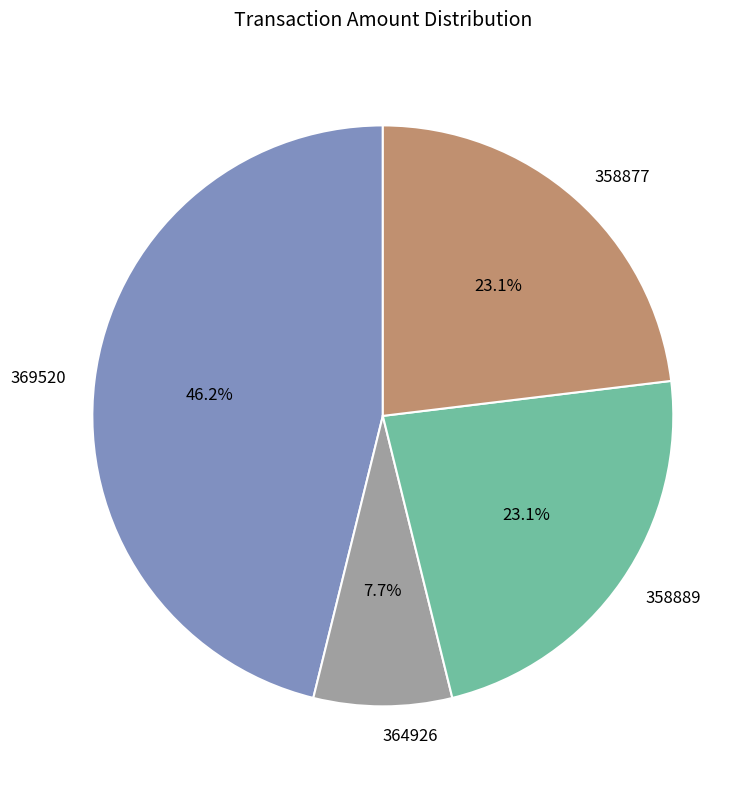

Is it true that 364926 is 17% of the pie?

False